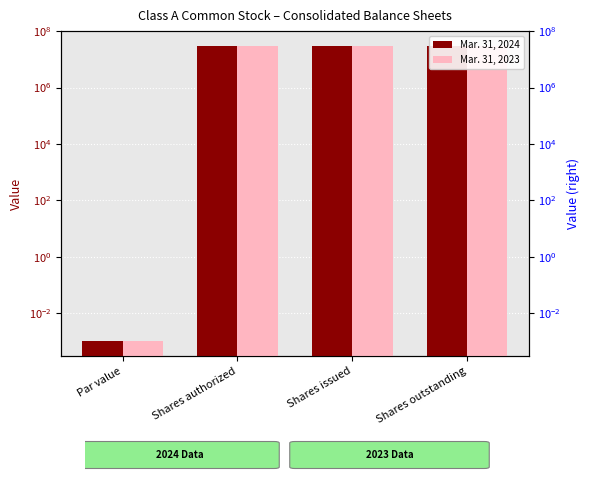

What is the sum of the Mar. 31, 2023 values at Shares issued and Shares outstanding?

59990000.0